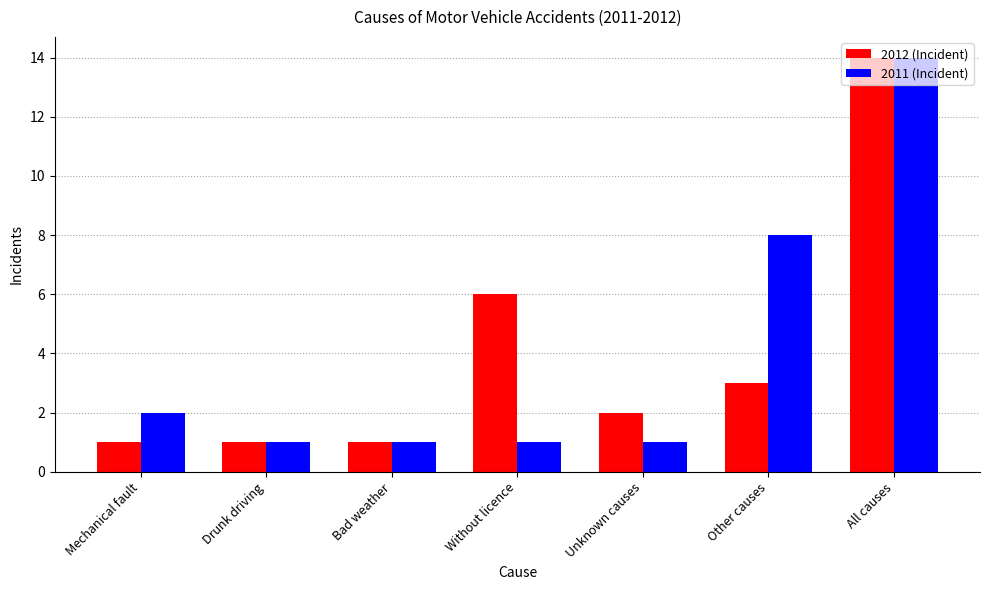

How many distinct data groups are displayed?

2